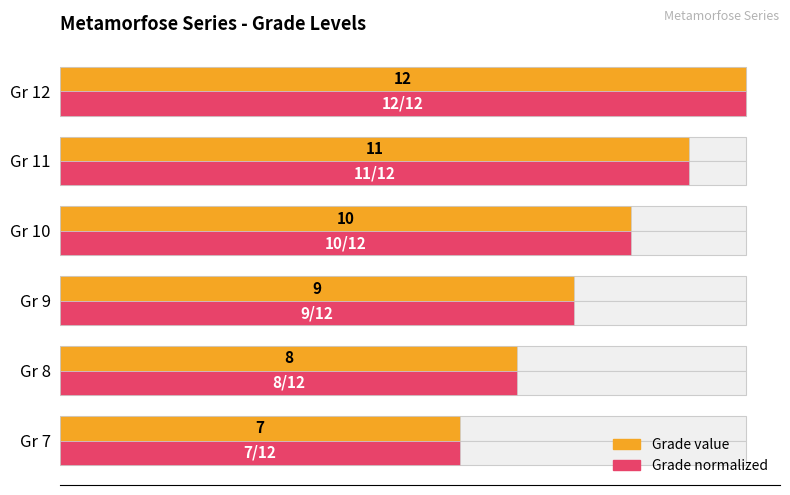

List the series in order of their peak value, highest first.

Grade (value), Grade (normalized)